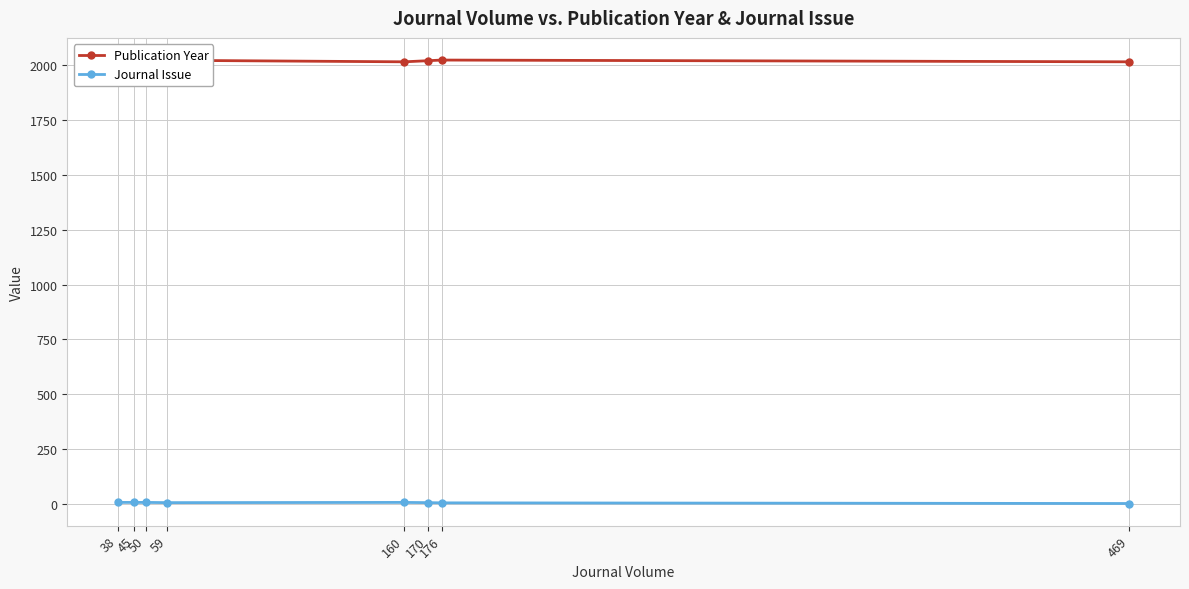

Which series has the widest spread of values?

Publication Year